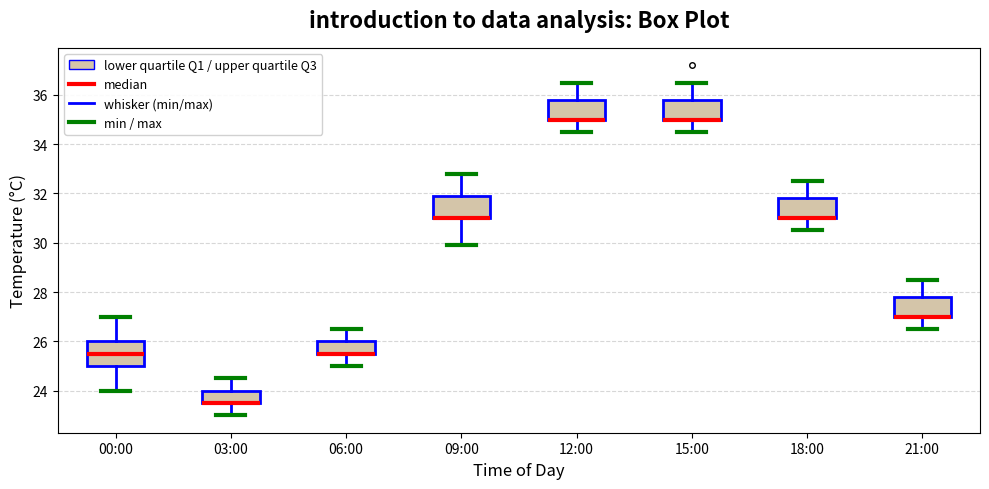

Reading left to right, transcribe this box plot: for each box, give where its median line is, the range the box spans, and where its two whiskers end, as read against the y-axis. The values are not printed on the chart, so give them approximately, as read against the axis.

00:00: median 25.6, box 25.0 to 26.0, whiskers 24.0 to 27.0
03:00: median 23.6 (drawn on the box's lower edge), box 23.6 to 24.0, whiskers 23.0 to 24.6
06:00: median 25.6 (drawn on the box's lower edge), box 25.6 to 26.0, whiskers 25.0 to 26.6
09:00: median 31.0 (drawn on the box's lower edge), box 31.0 to 32.0, whiskers 30.0 to 32.8
12:00: median 35.0 (drawn on the box's lower edge), box 35.0 to 35.8, whiskers 34.6 to 36.6
15:00: median 35.0 (drawn on the box's lower edge), box 35.0 to 35.8, whiskers 34.6 to 36.6
18:00: median 31.0 (drawn on the box's lower edge), box 31.0 to 31.8, whiskers 30.6 to 32.6
21:00: median 27.0 (drawn on the box's lower edge), box 27.0 to 27.8, whiskers 26.6 to 28.6